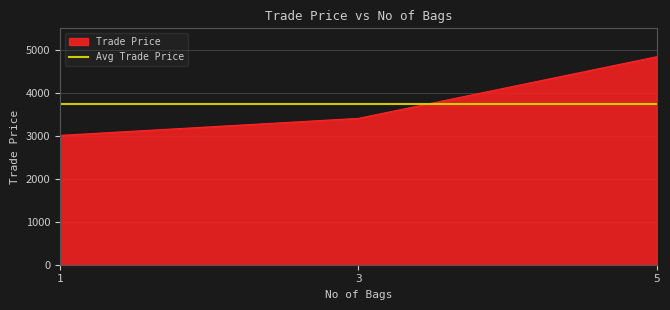

What is the difference between the second highest and minimum values?

396